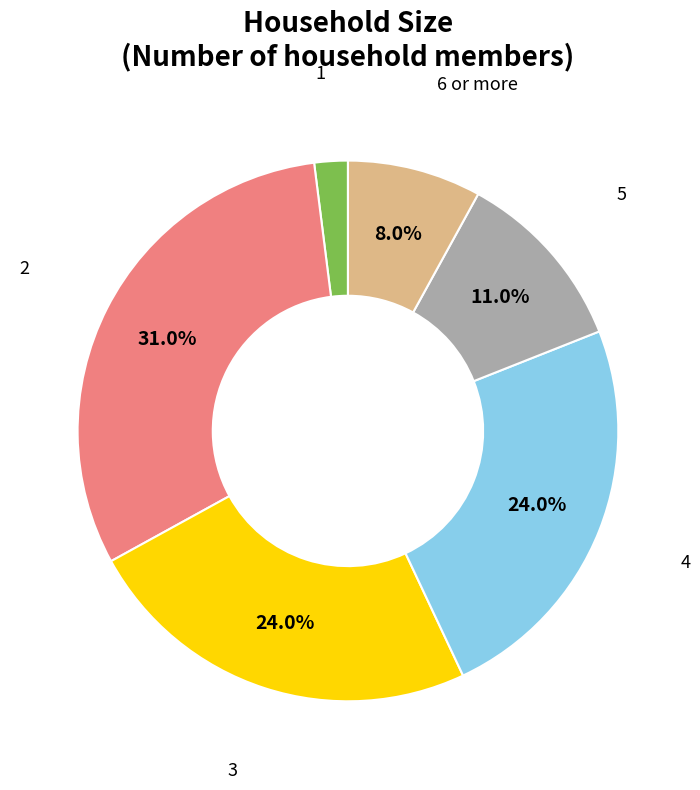

What portion of the pie excludes 6 or more?

92.0%